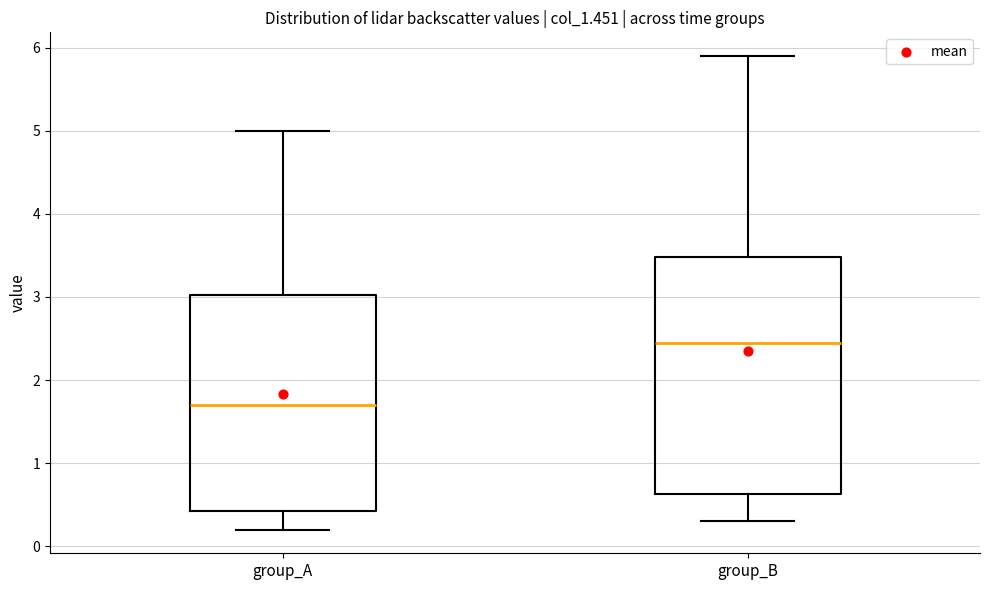

Reading left to right, read every box against the y-axis: the position of its median line, the range the box covers, and the ends of its whiskers. The values are not printed on the chart, so give them approximately, as read against the axis.

group_A: median 1.7, box 0.4 to 3.0, whiskers 0.2 to 5.0
group_B: median 2.5, box 0.6 to 3.5, whiskers 0.3 to 5.9